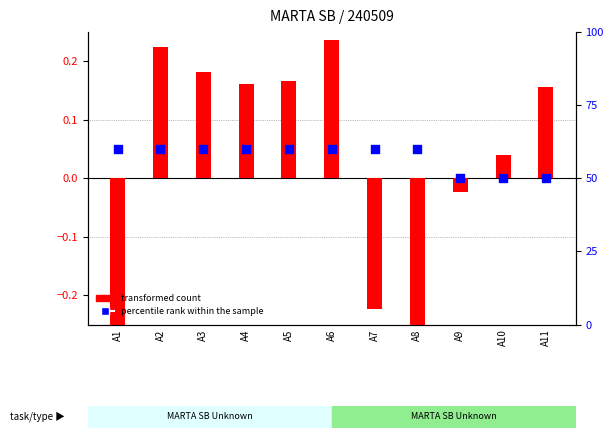

Which series contains the highest Y value?

percentile rank within the sample